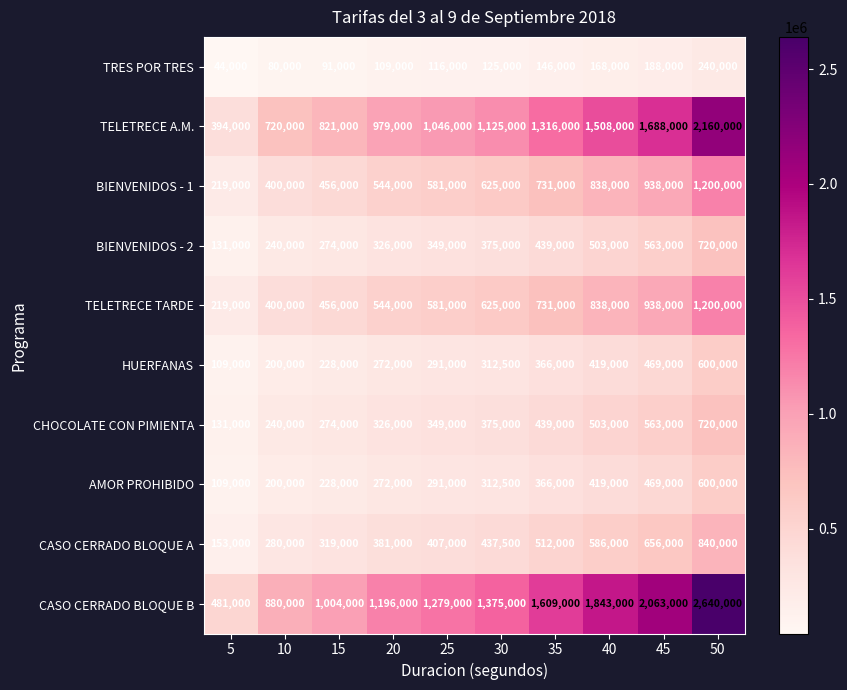

What is the minimum value shown in the chart?

44000